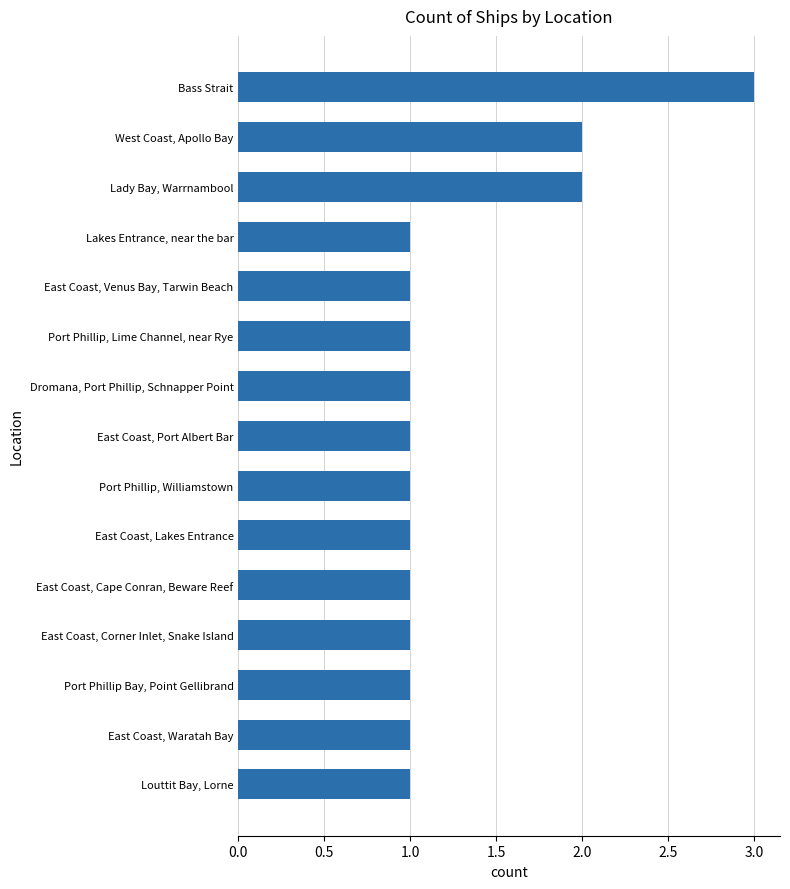

What position from the bottom is East Coast, Cape Conran, Beware Reef?

5